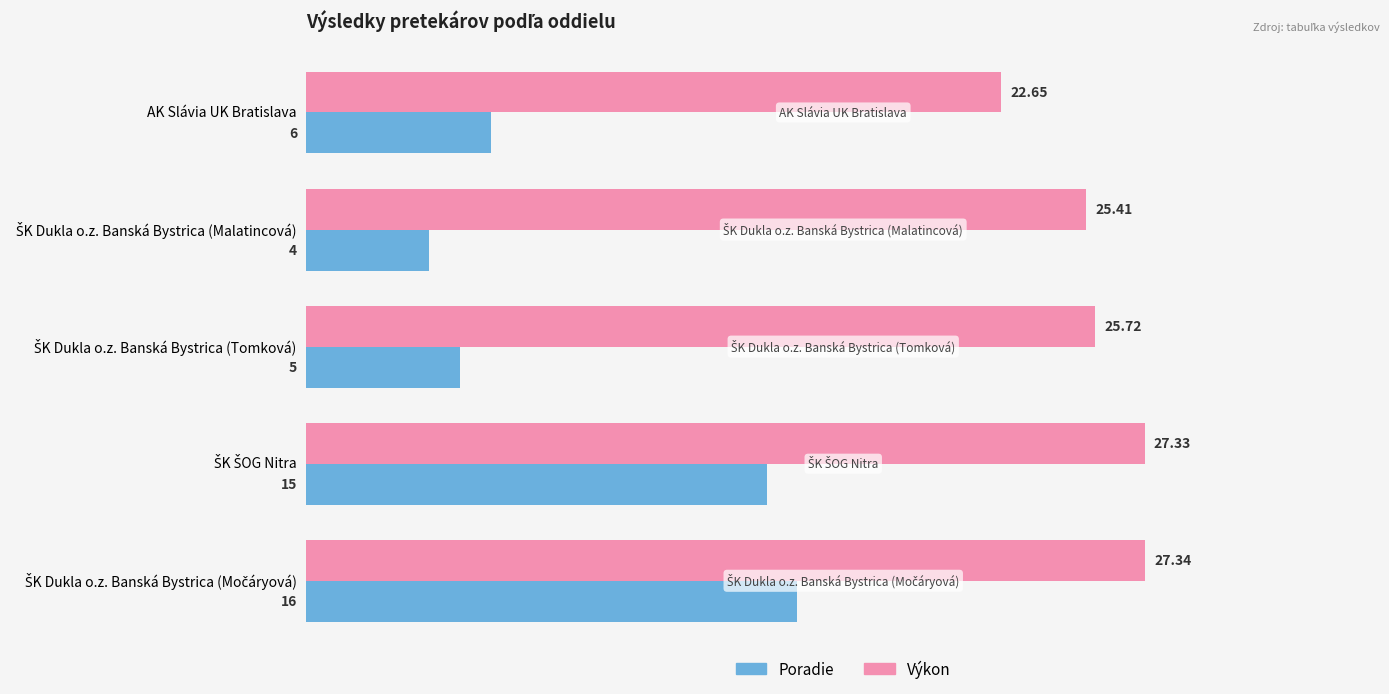

List the series in order of their overall mean, lowest first.

Poradie, Výkon